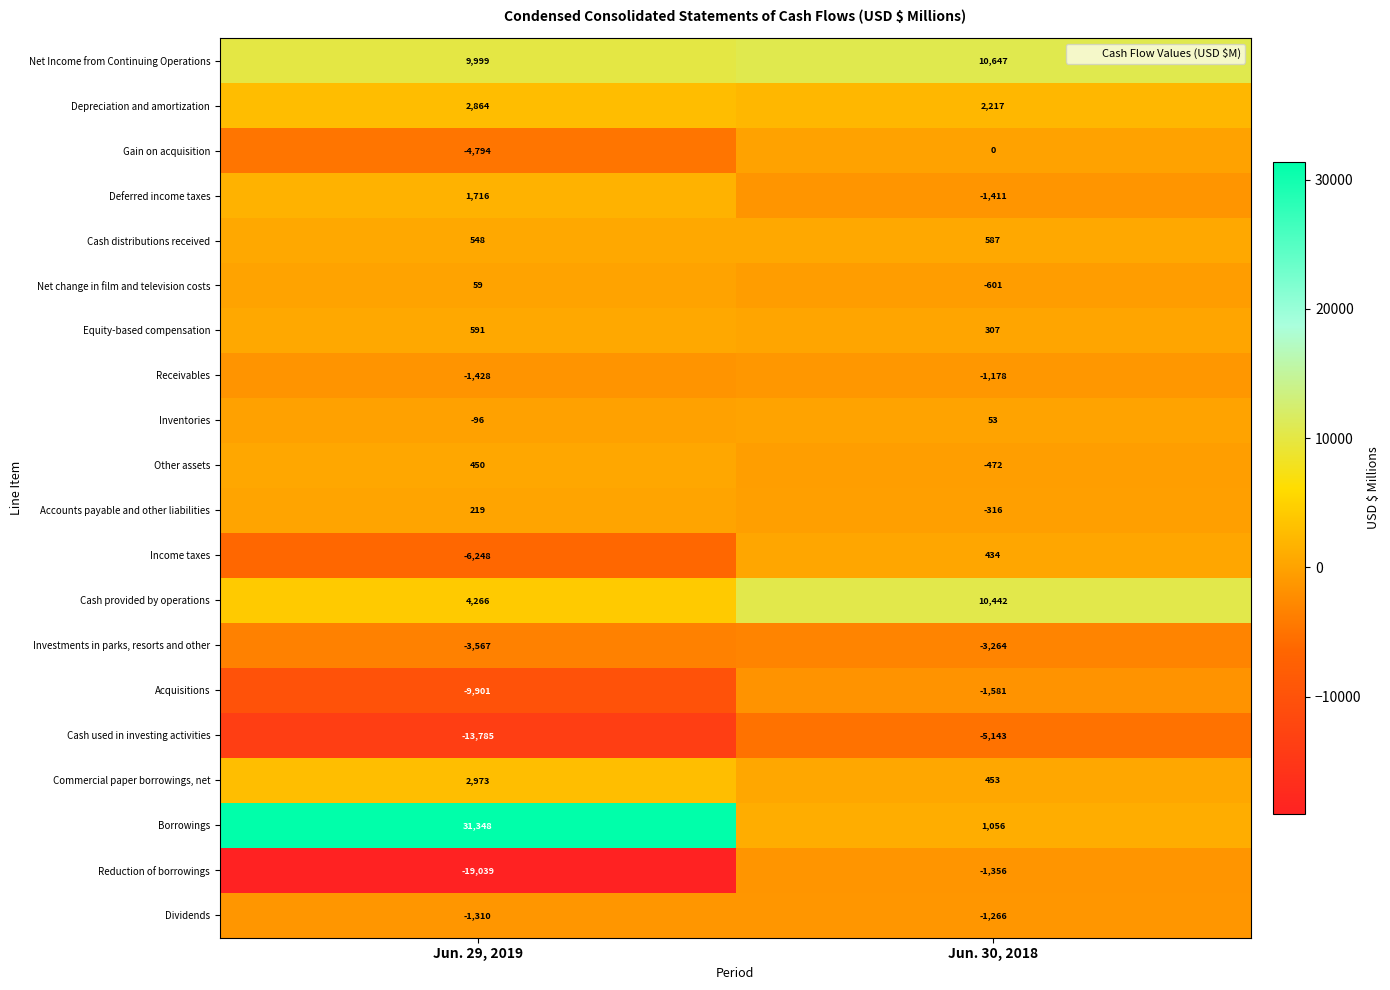

Where is Acquisitions nearest to the value -5741?

Jun. 29, 2019